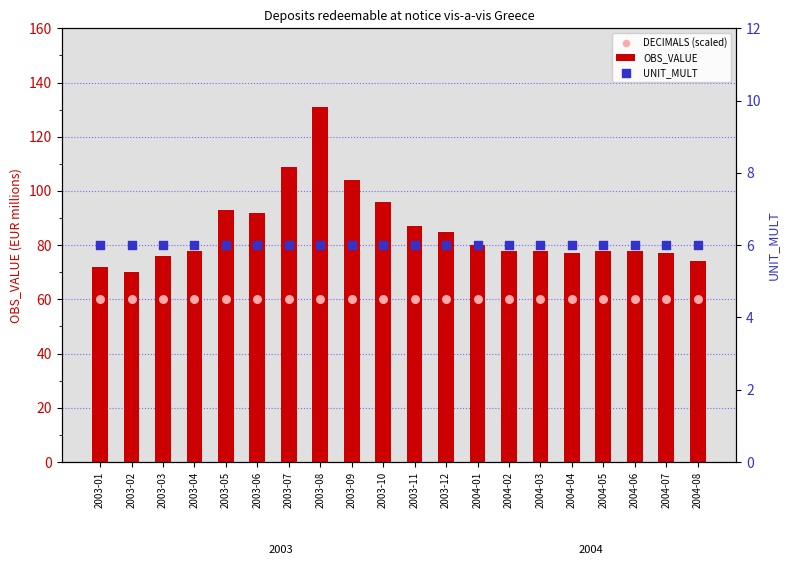

At which category is the sum across all series the highest?

2003-08